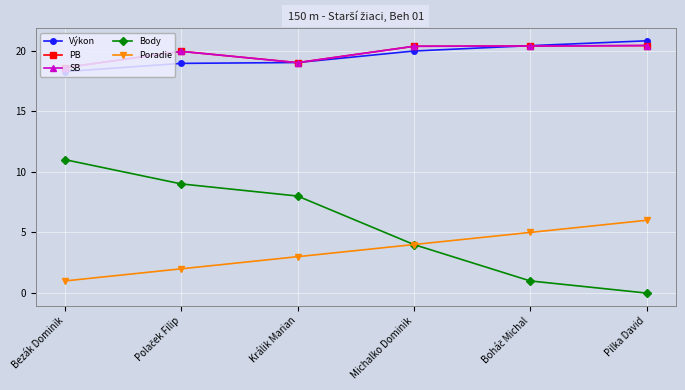

Rank the series by their maximum value, from lowest to highest.

Poradie, Body, PB, SB, Výkon